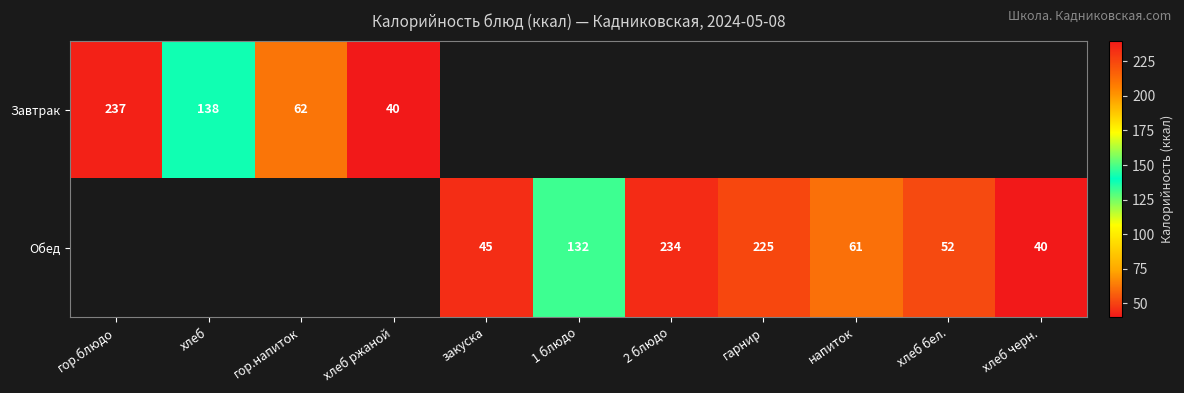

Is it true that Обед equals 52 at хлеб бел.?

True